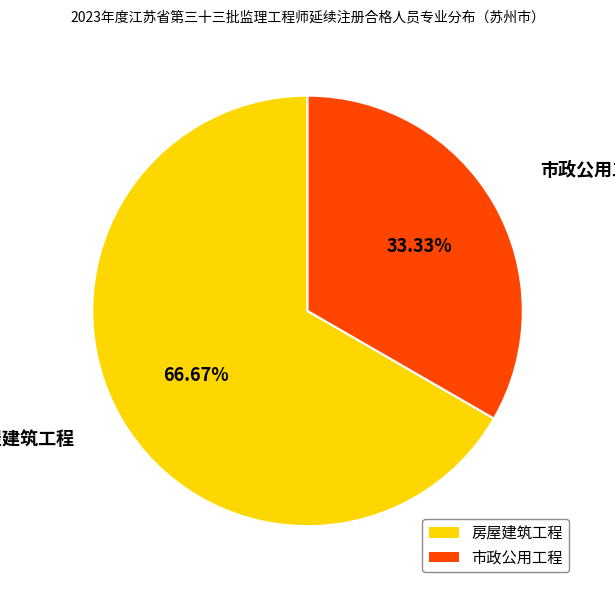

The 房屋建筑工程 slice represents 54% of the pie. True or false?

False